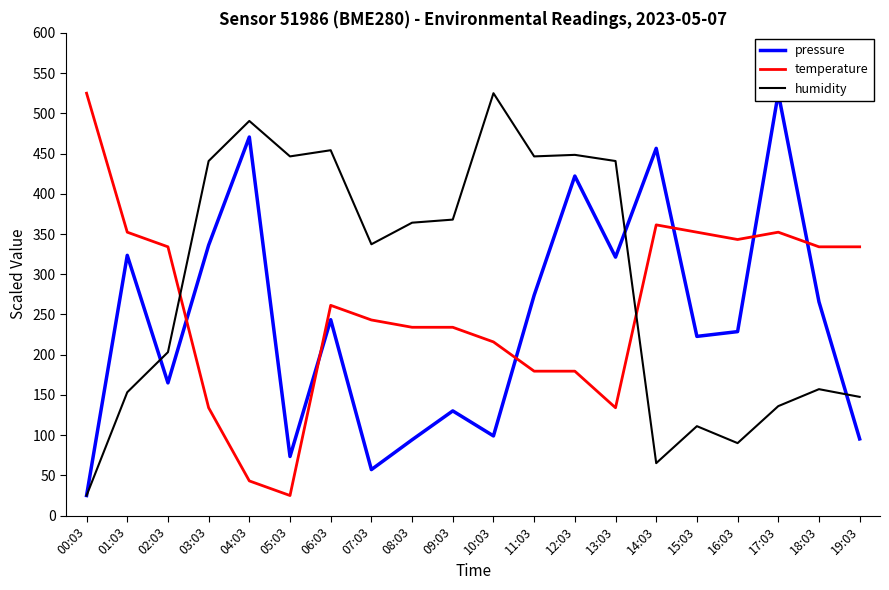

Between which two adjacent categories do humidity and temperature first intersect?

02:03 and 03:03